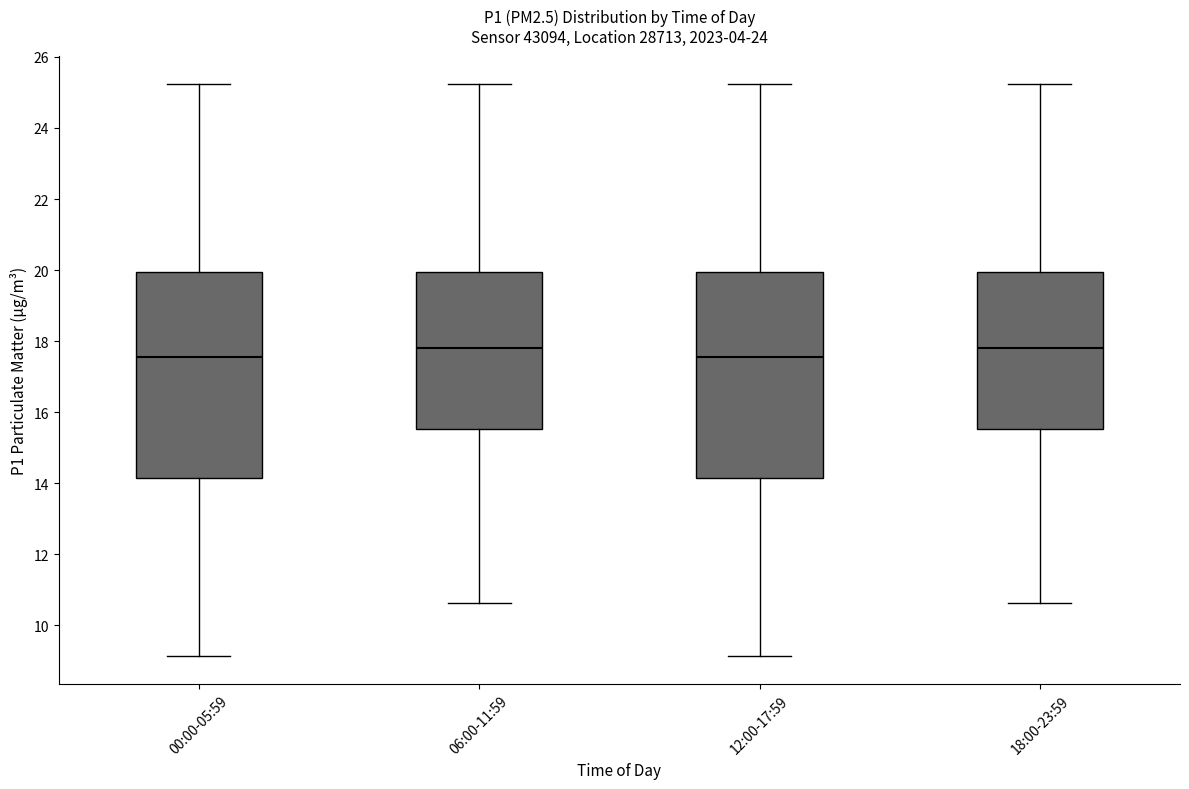

Reading left to right, read every box against the y-axis: the position of its median line, the range the box covers, and the ends of its whiskers. The values are not printed on the chart, so give them approximately, as read against the axis.

00:00-05:59: median 17.6, box 14.2 to 20.0, whiskers 9.2 to 25.2
06:00-11:59: median 17.8, box 15.6 to 20.0, whiskers 10.6 to 25.2
12:00-17:59: median 17.6, box 14.2 to 20.0, whiskers 9.2 to 25.2
18:00-23:59: median 17.8, box 15.6 to 20.0, whiskers 10.6 to 25.2